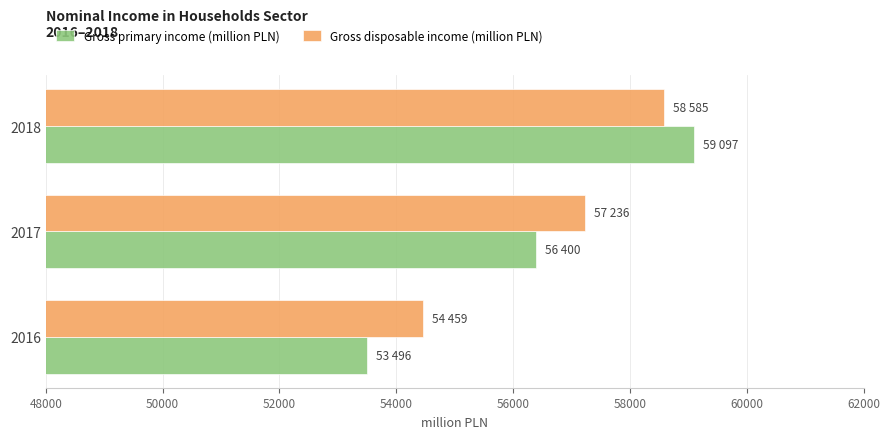

What is the greatest value displayed?

59097